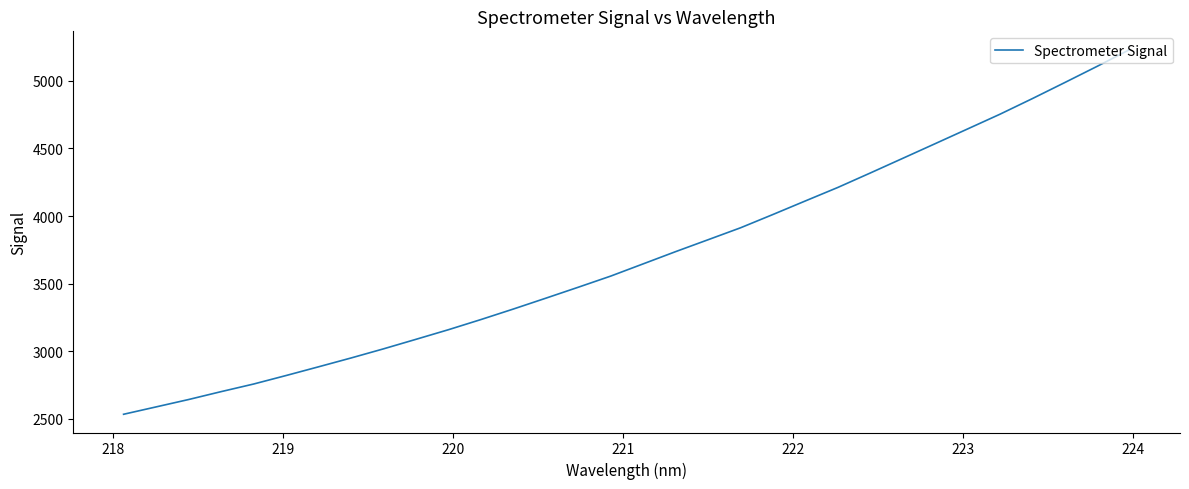

What is the difference between the maximum and minimum values?

2698.0